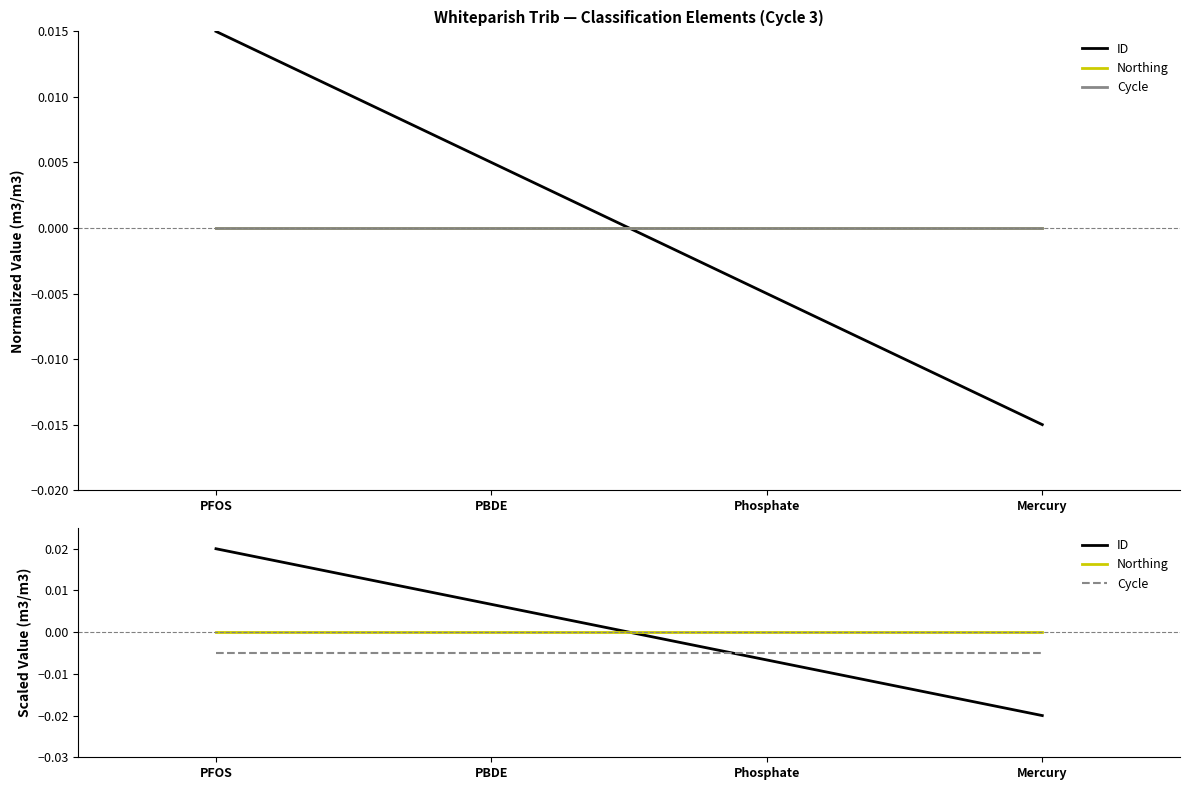

List the labels in order of ID value, smallest first.

Mercury, Phosphate, PBDE, PFOS